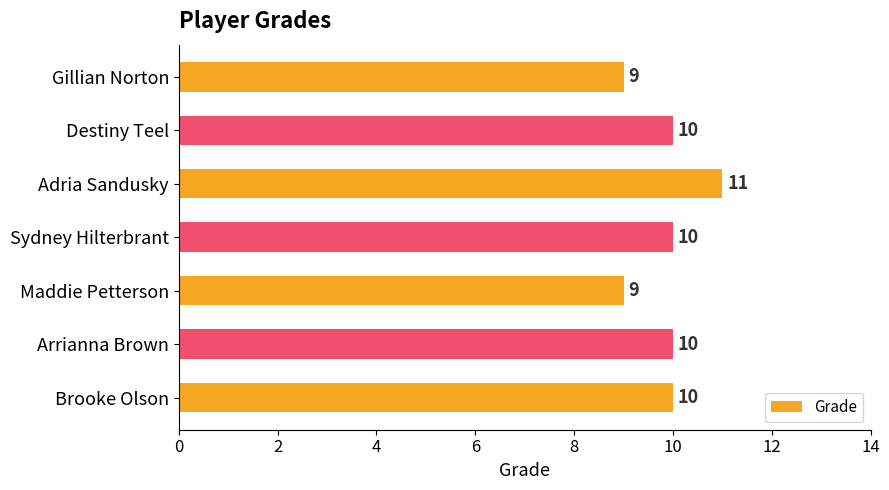

What is the sum of the values at Arrianna Brown and Adria Sandusky?

21